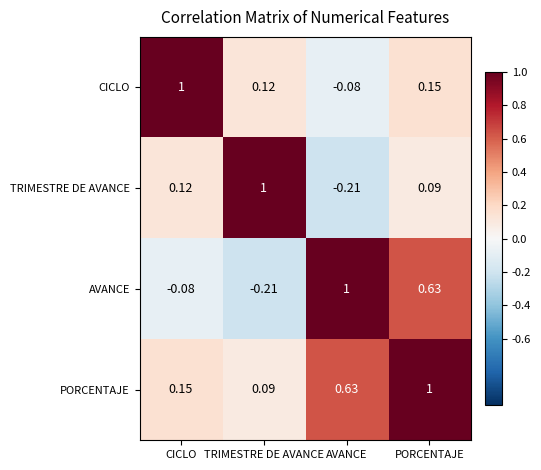

How many categories are shown in the chart?

4